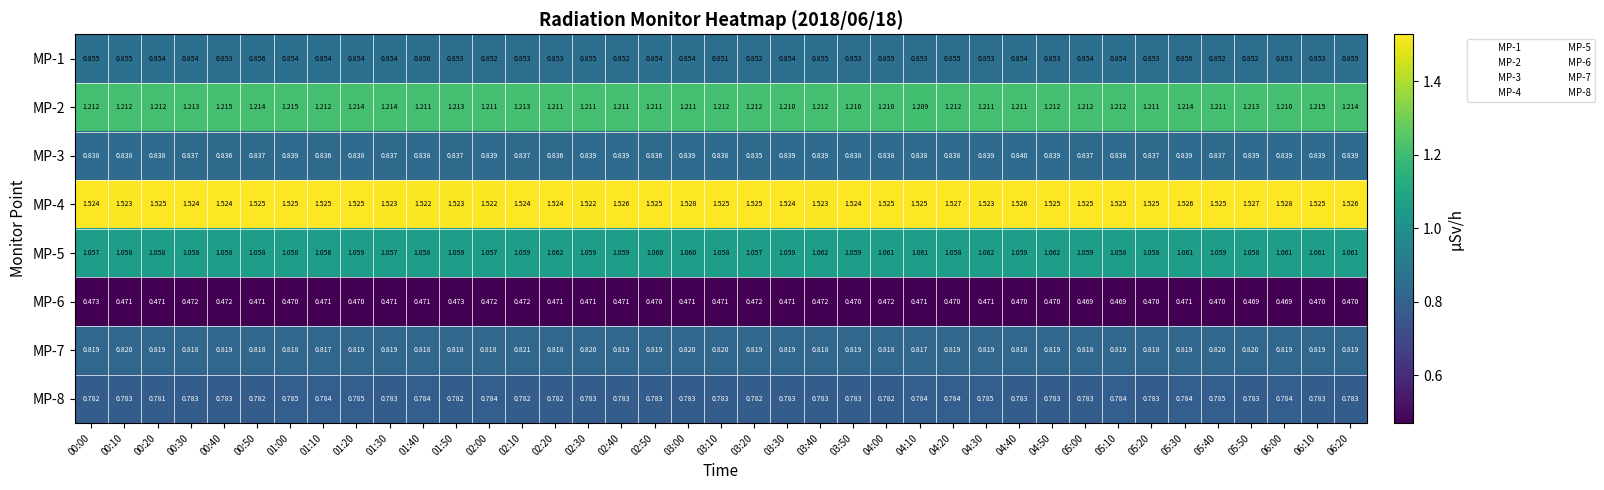

Is the value of MP-6 at 05:10 greater than the value of MP-8 at 01:20?

No